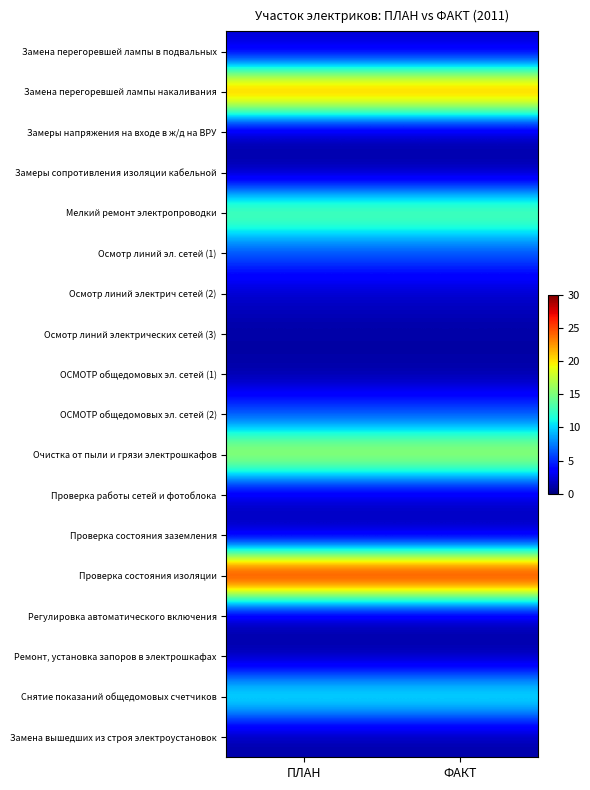

Reading left to right, what are all the values shown in this chart?

Замена перегоревшей лампы в подвальных: ПЛАН=2.0	ФАКТ=2.0
Замена перегоревшей лампы накаливания: ПЛАН=25.0	ФАКТ=25.0
Замеры напряжения на входе в ж/д на ВРУ: ПЛАН=1.0	ФАКТ=1.0
Замеры сопротивления изоляции кабельной: ПЛАН=1.0	ФАКТ=1.0
Мелкий ремонт электропроводки: ПЛАН=15.0	ФАКТ=15.0
Осмотр линий эл. сетей (1): ПЛАН=6.0	ФАКТ=6.0
Осмотр линий электрич сетей (2): ПЛАН=2.0	ФАКТ=2.0
Осмотр линий электрических сетей (3): ПЛАН=1.0	ФАКТ=1.0
ОСМОТР общедомовых эл. сетей (1): ПЛАН=1.0	ФАКТ=1.0
ОСМОТР общедомовых эл. сетей (2): ПЛАН=6.0	ФАКТ=6.0
Очистка от пыли и грязи электрошкафов: ПЛАН=18.0	ФАКТ=18.0
Проверка работы сетей и фотоблока: ПЛАН=2.0	ФАКТ=2.0
Проверка состояния заземления: ПЛАН=1.0	ФАКТ=1.0
Проверка состояния изоляции: ПЛАН=30.0	ФАКТ=30.0
Регулировка автоматического включения: ПЛАН=1.0	ФАКТ=1.0
Ремонт, установка запоров в электрошкафах: ПЛАН=1.0	ФАКТ=1.0
Снятие показаний общедомовых счетчиков: ПЛАН=12.0	ФАКТ=12.0
Замена вышедших из строя электроустановок: ПЛАН=1.0	ФАКТ=1.0